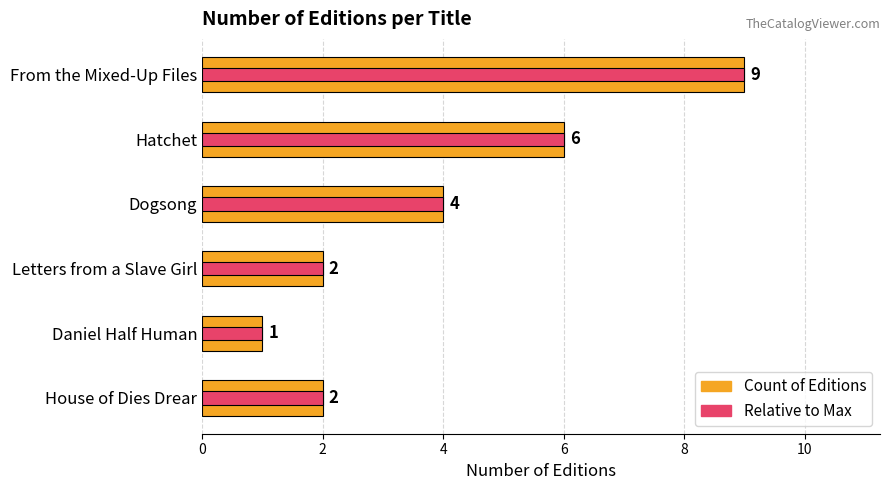

At how many categories does at least one series exceed 2?

3